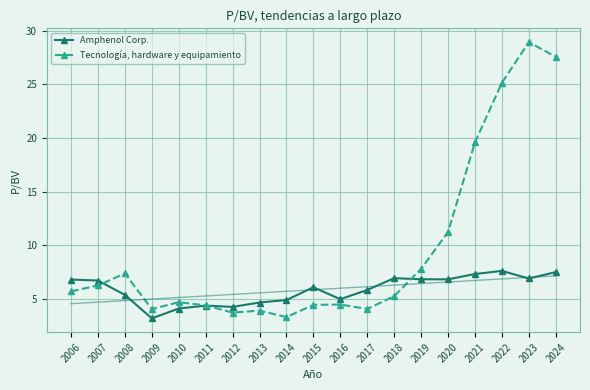

At which category does Amphenol Corp. reach its first local peak?

2011